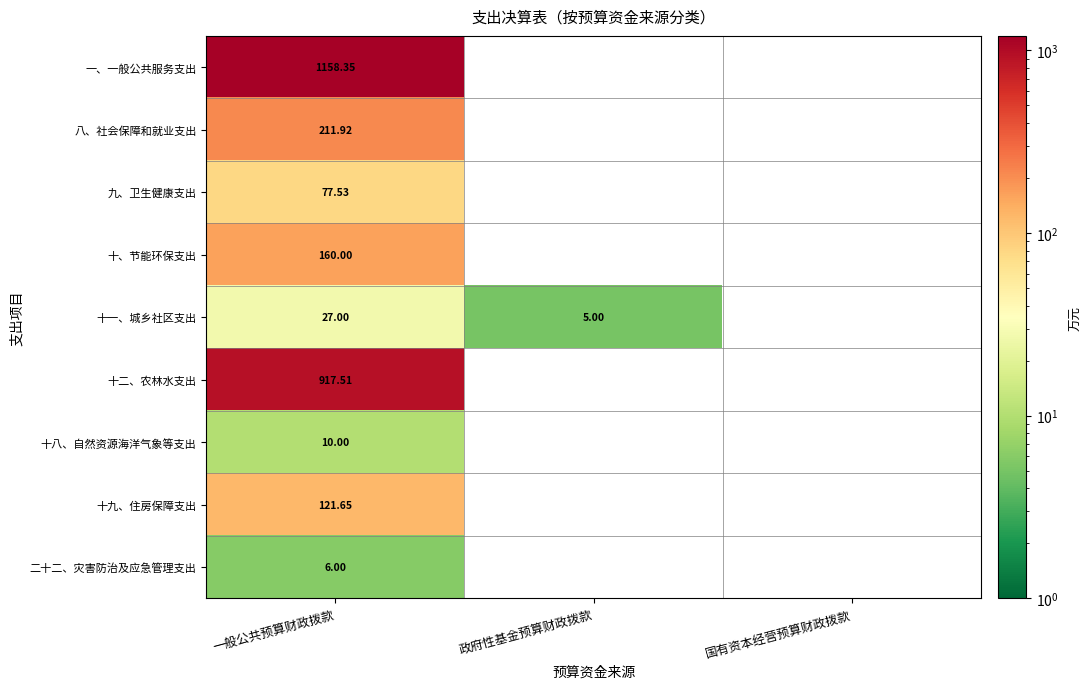

How many series are shown in this chart?

9